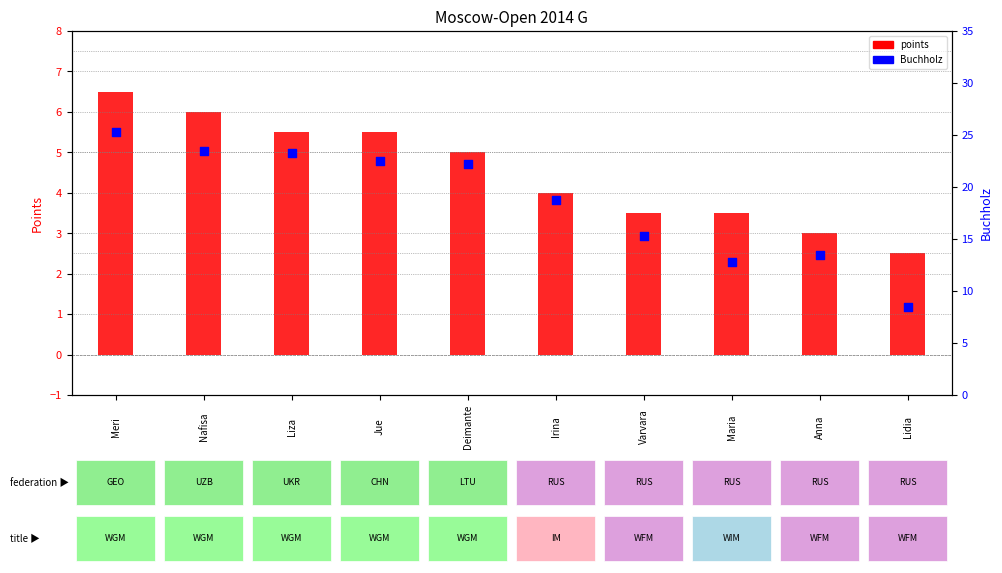

Which series has the largest total across all categories?

Buchholz (Doп1+Doп2)